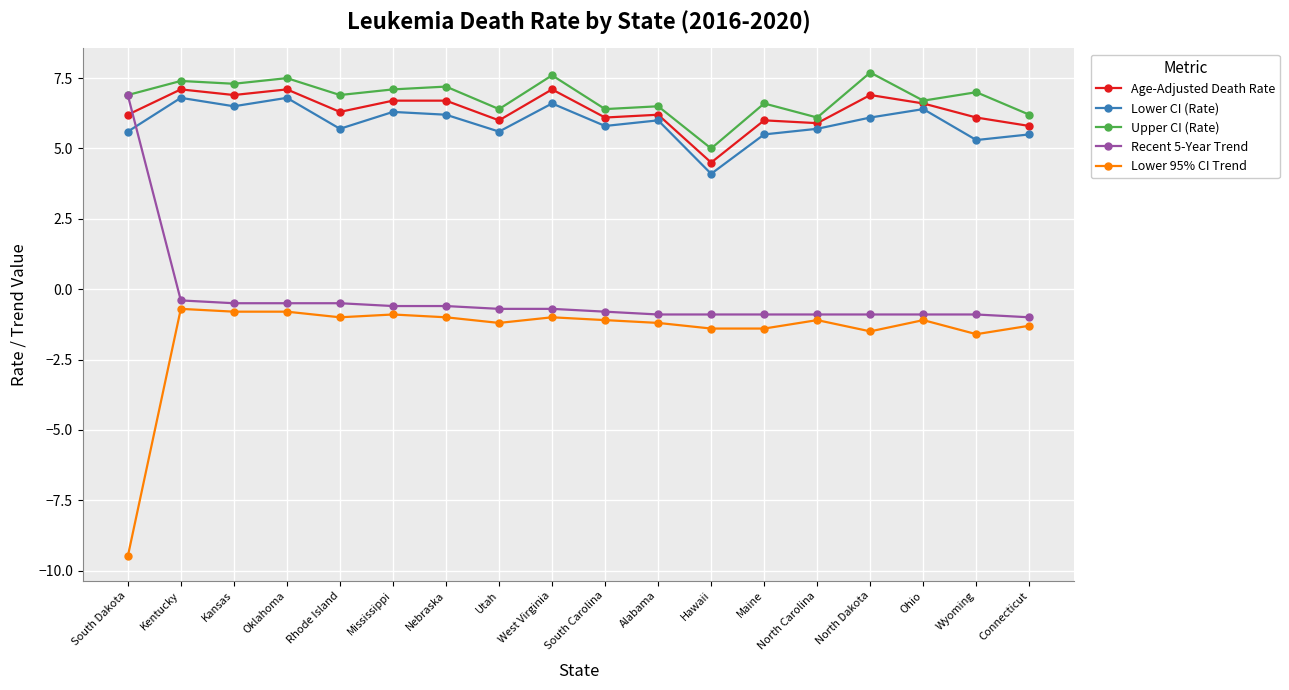

Which series has the widest spread of values?

Lower 95% CI Trend